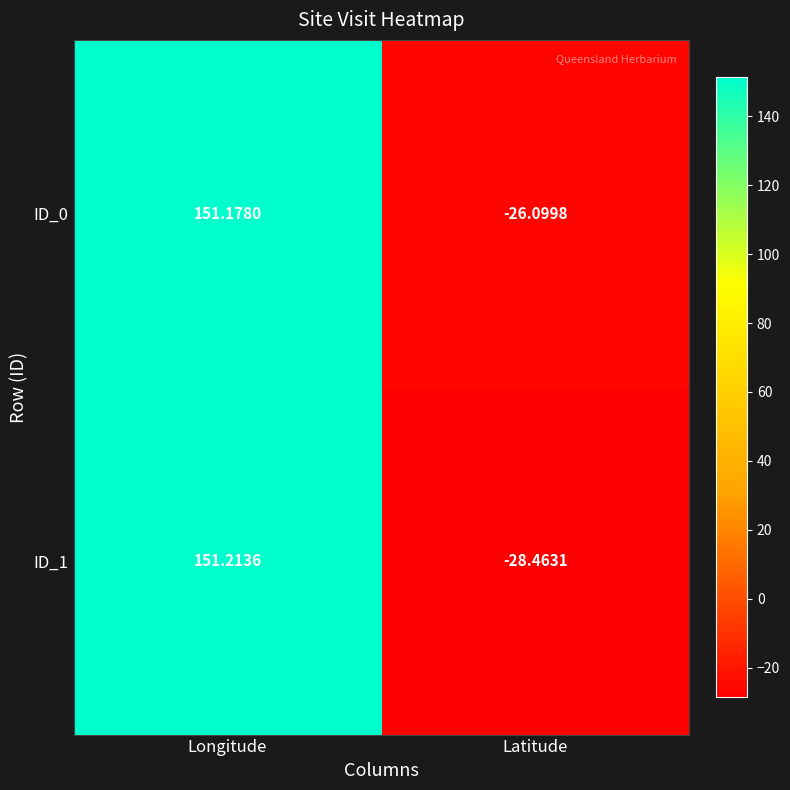

At which category is the sum across all series the highest?

Longitude